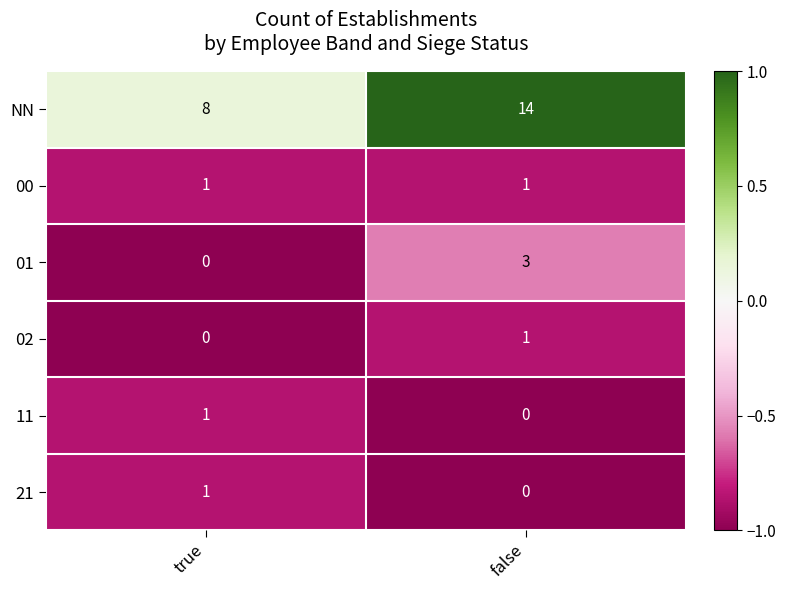

Is it true that 00 equals 2 at false?

False